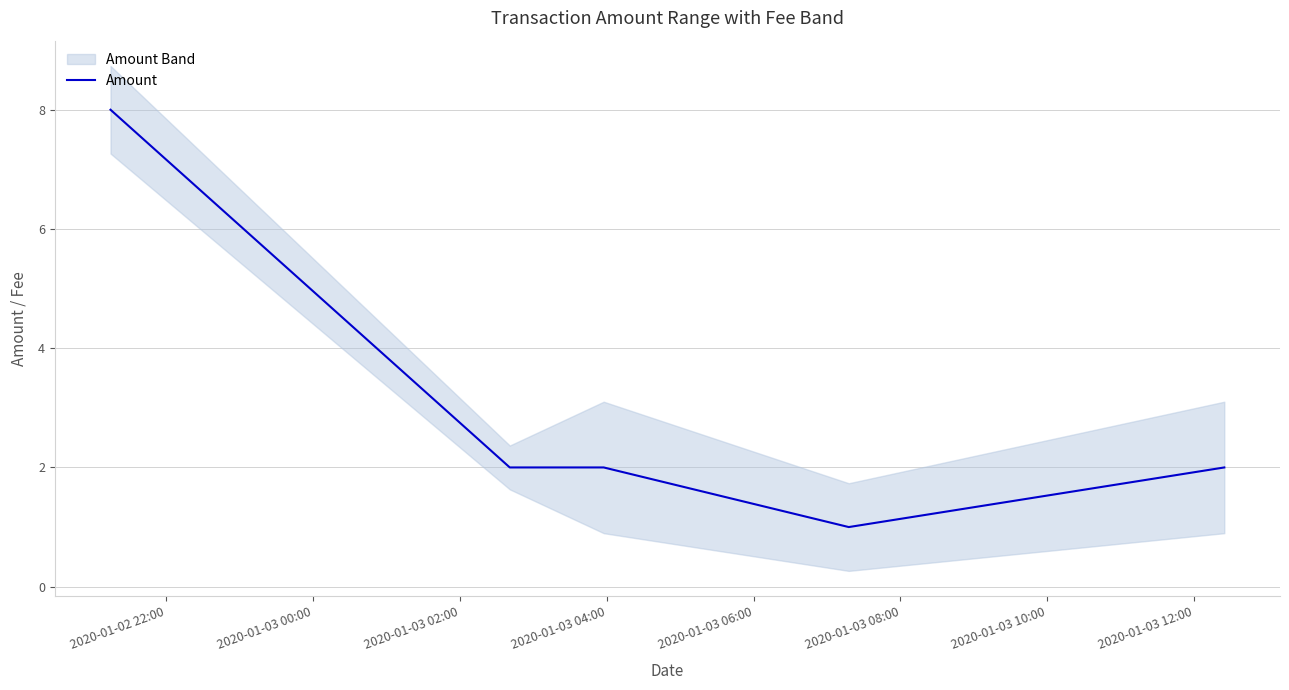

Reading right to left, what are all the values shown in this chart?

2	1	2	2	8